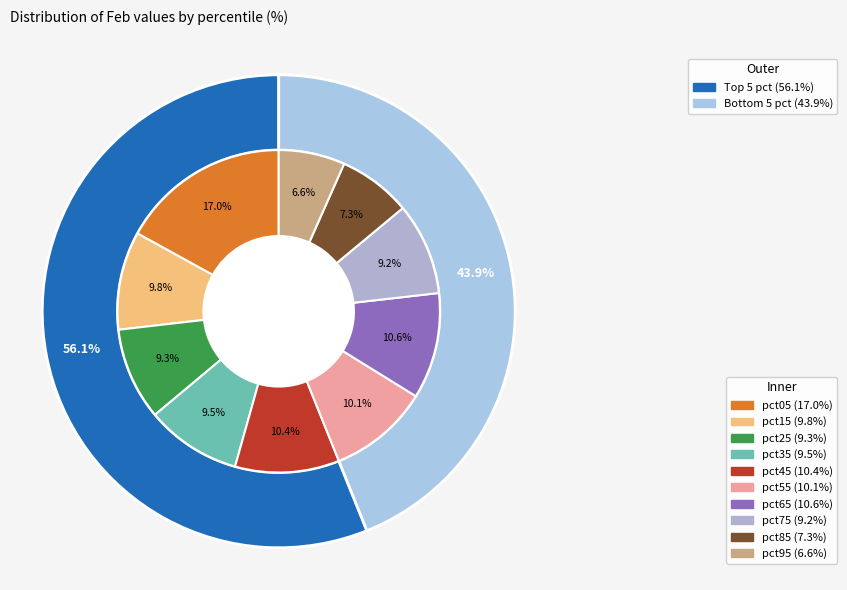

Between pct35 and pct75, which is larger?

pct35